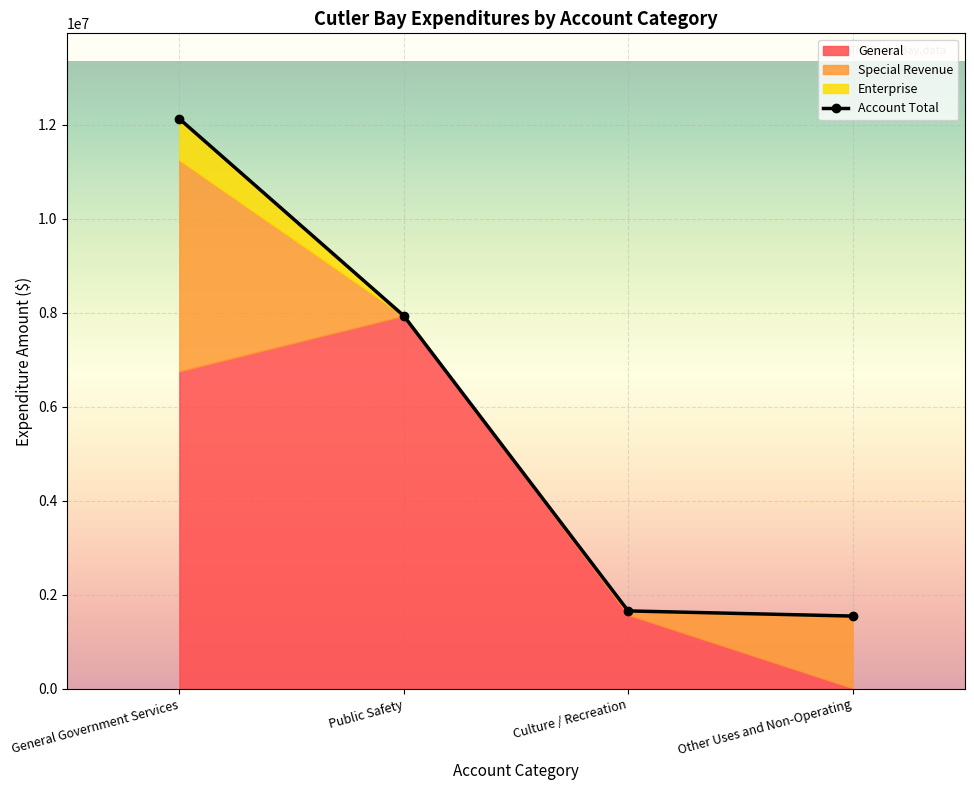

Rank the categories by value from lowest to highest.

Other Uses and Non-Operating, Culture / Recreation, Public Safety, General Government Services